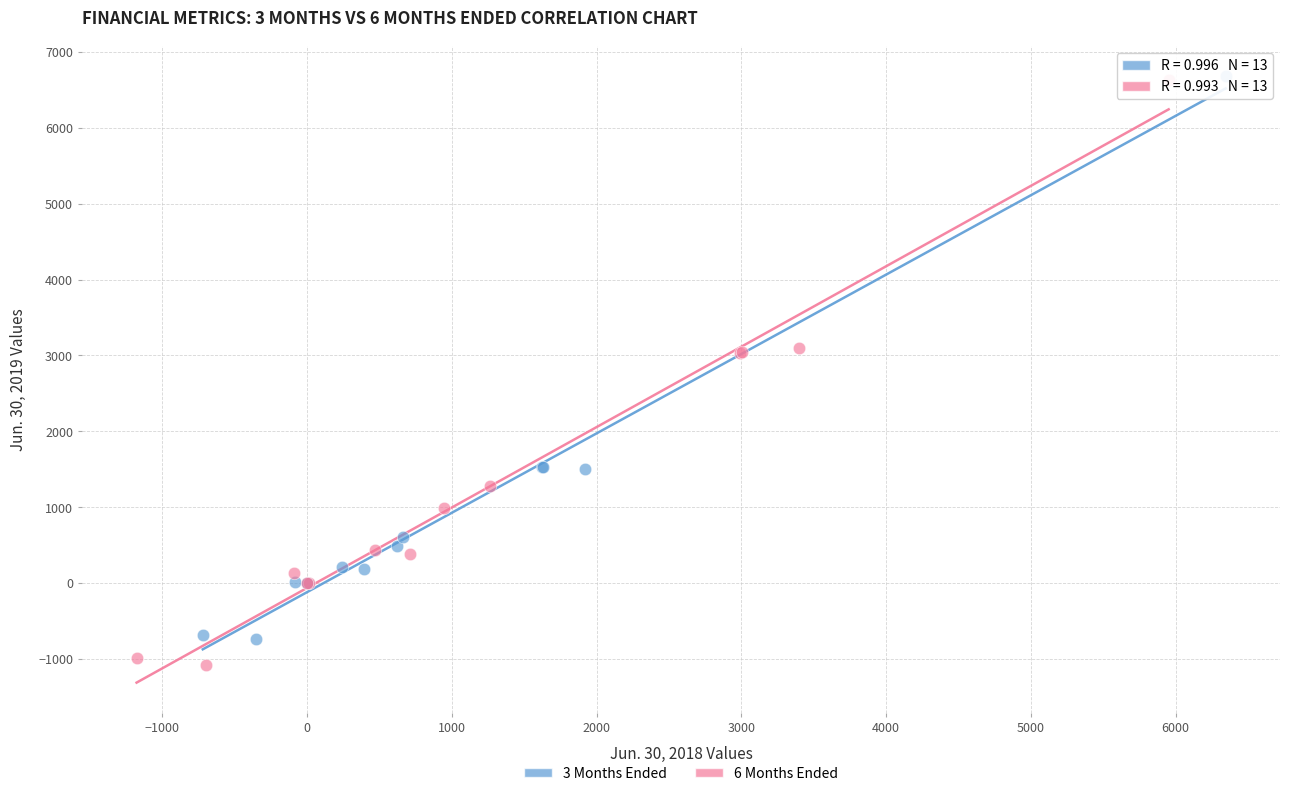

Which series has the largest Y range (max minus min)?

6 Months Ended